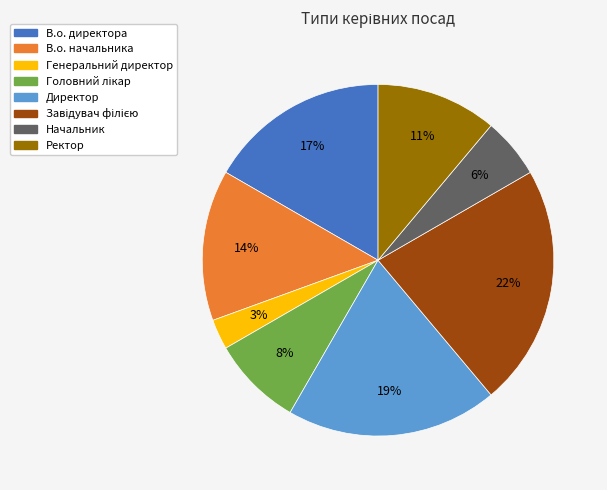

The Начальник slice represents 15% of the pie. True or false?

False